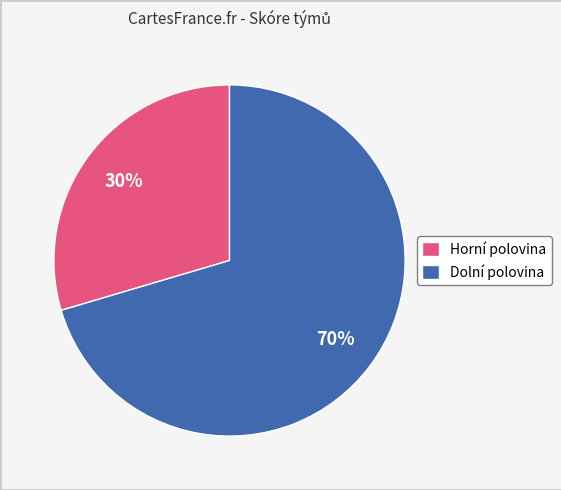

To the nearest percent, what is the average slice percentage?

50%